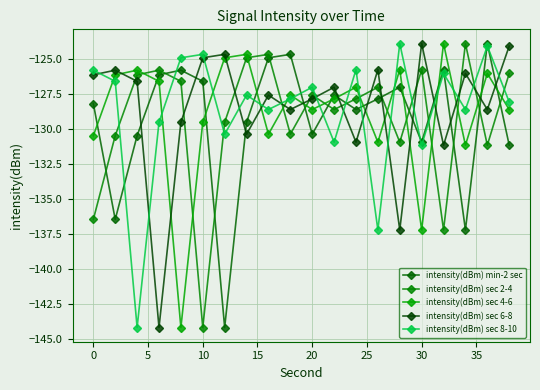

How many interior local peaks does the intensity(dBm) sec 4-6 series have?

7